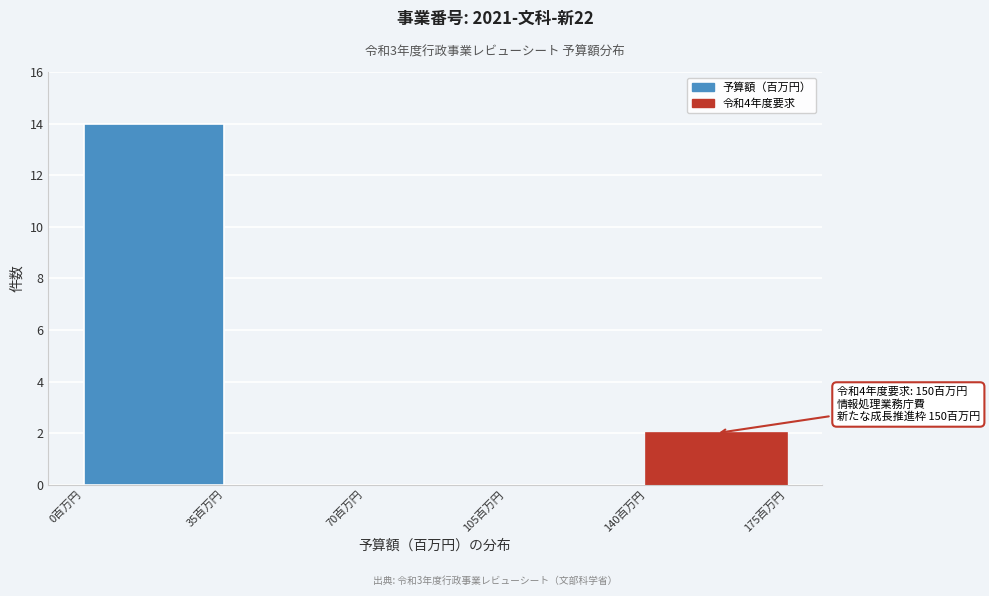

Which range on the x-axis has the tallest bar?

0 to 35